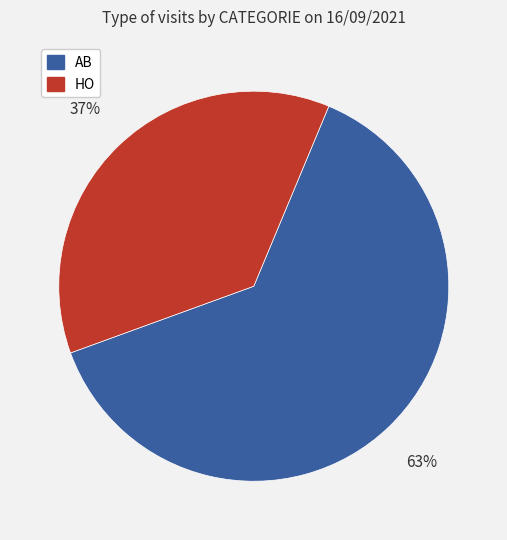

What percentage is the AB slice, to the nearest percent?

63%